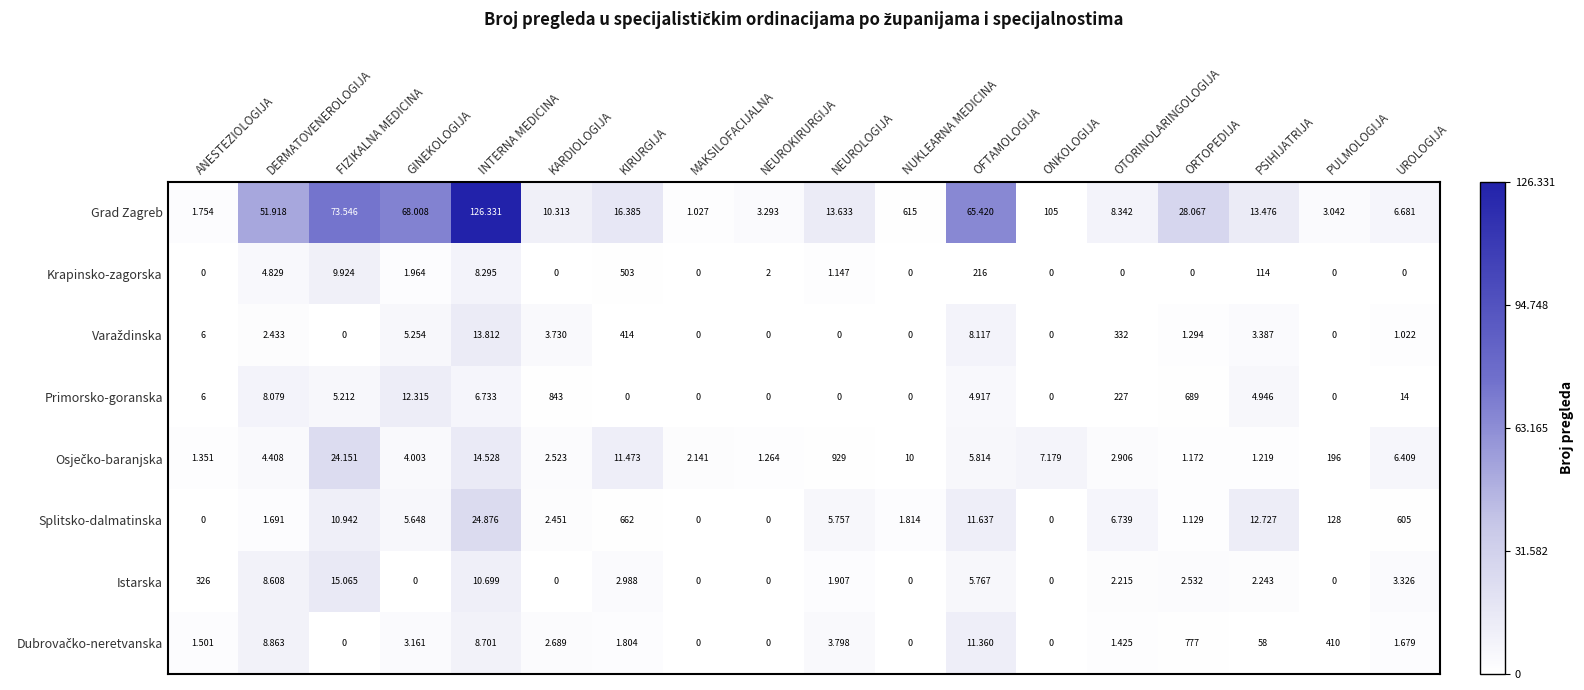

Where does the Krapinsko-zagorska series first go above 1?

DERMATOVENEROLOGIJA